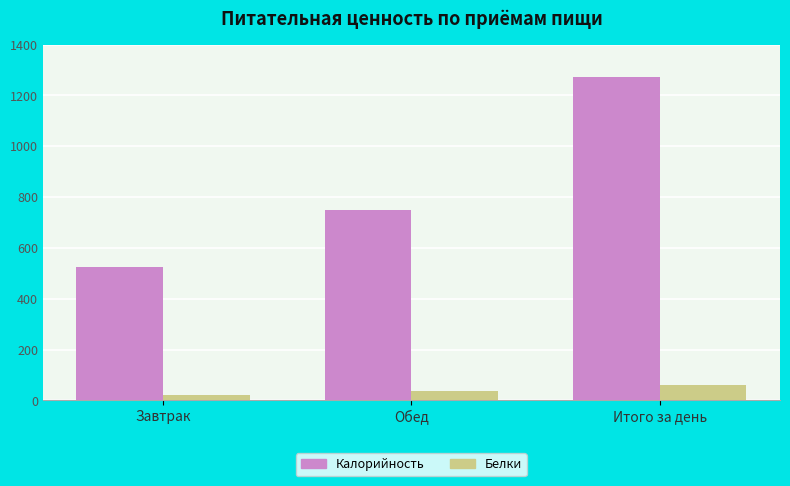

What is the total value across all series at Завтрак?

546.8